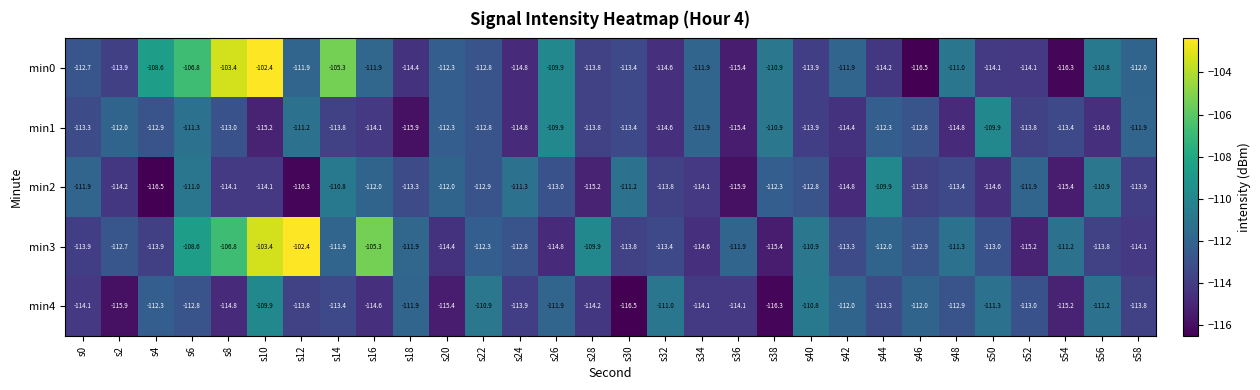

At which label does min3 reach its minimum?

s38